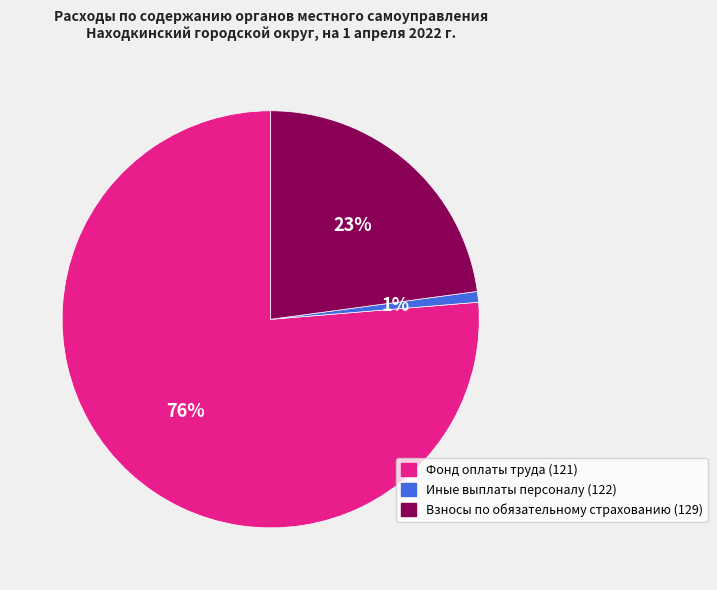

Count the number of slices in the pie.

3